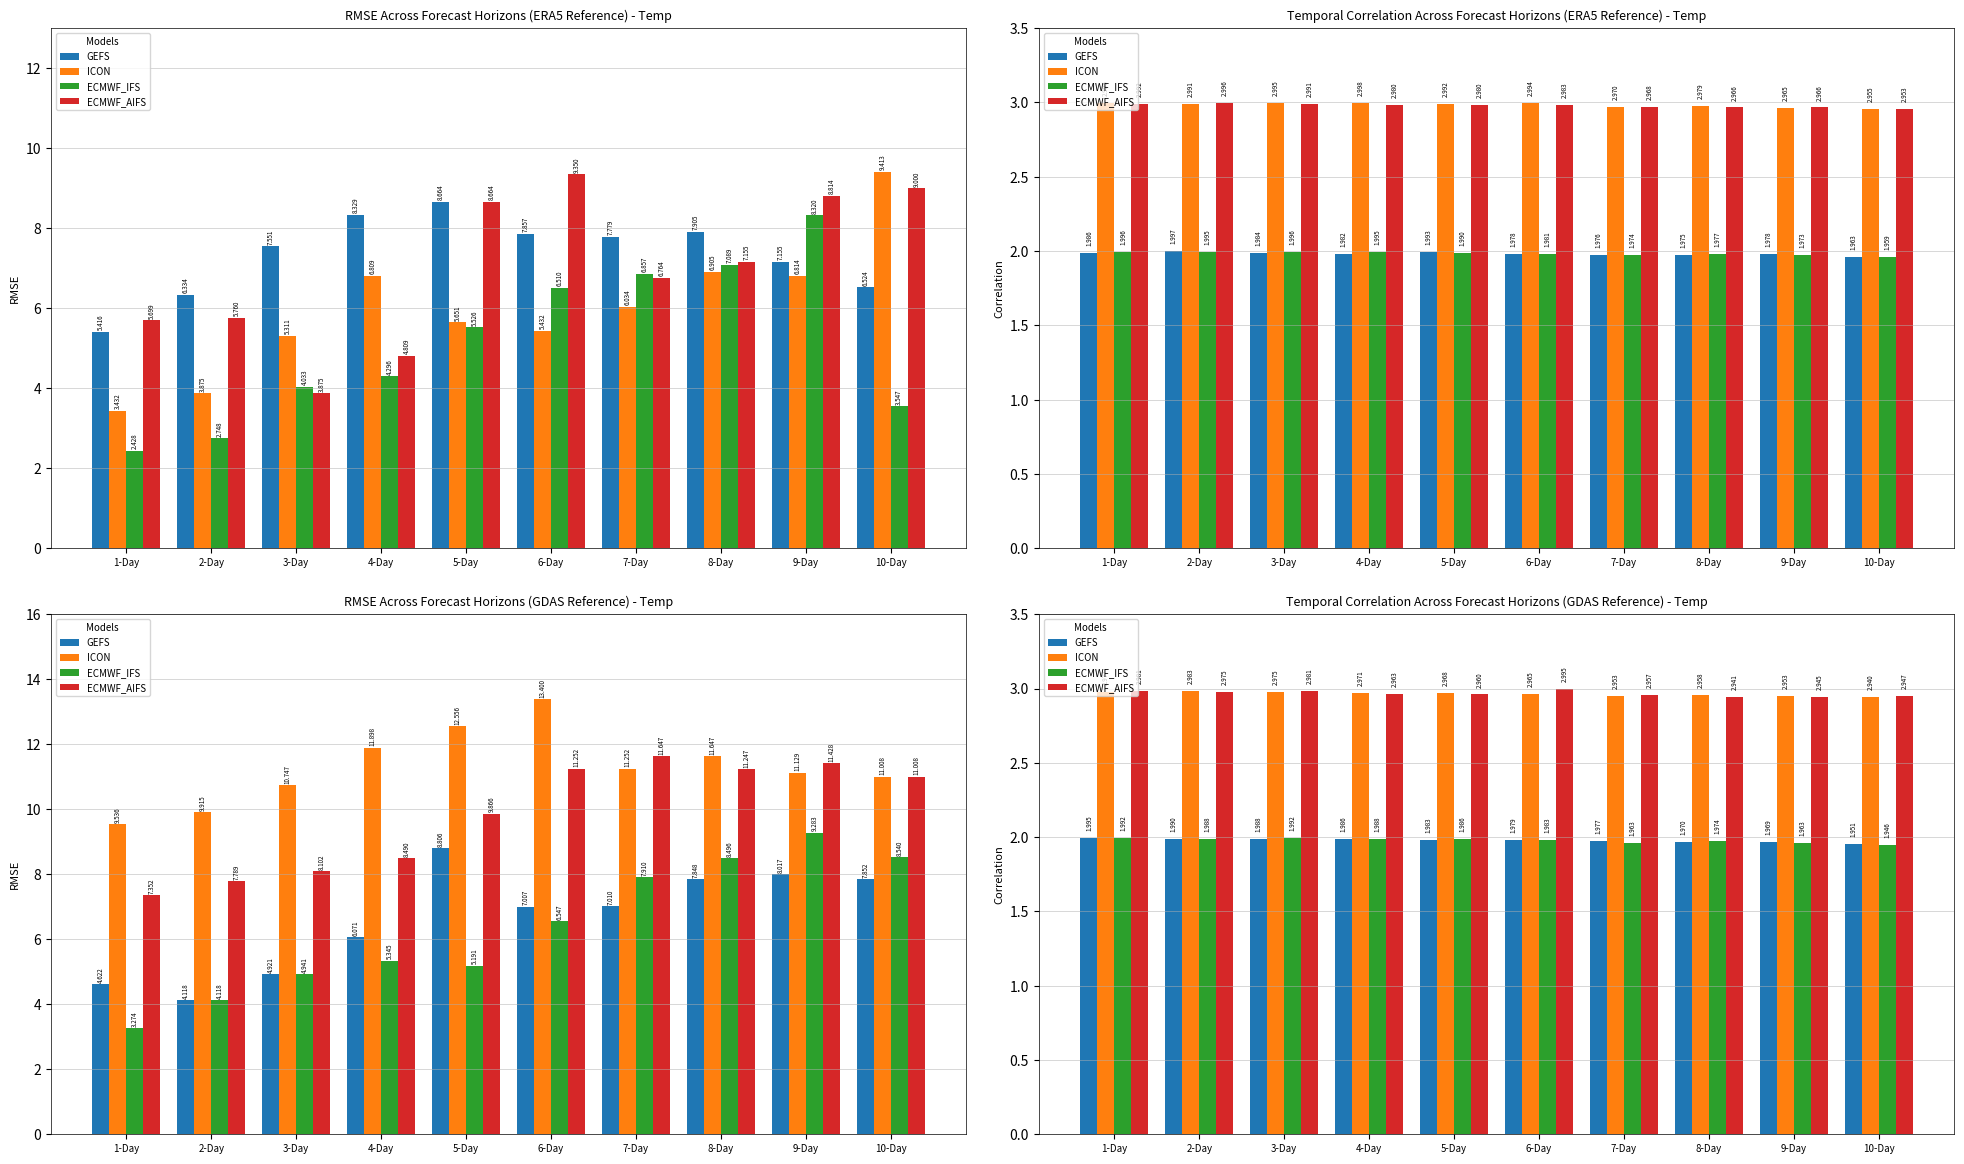

Read the ECMWF_IFS value at 9-Day.

2.0